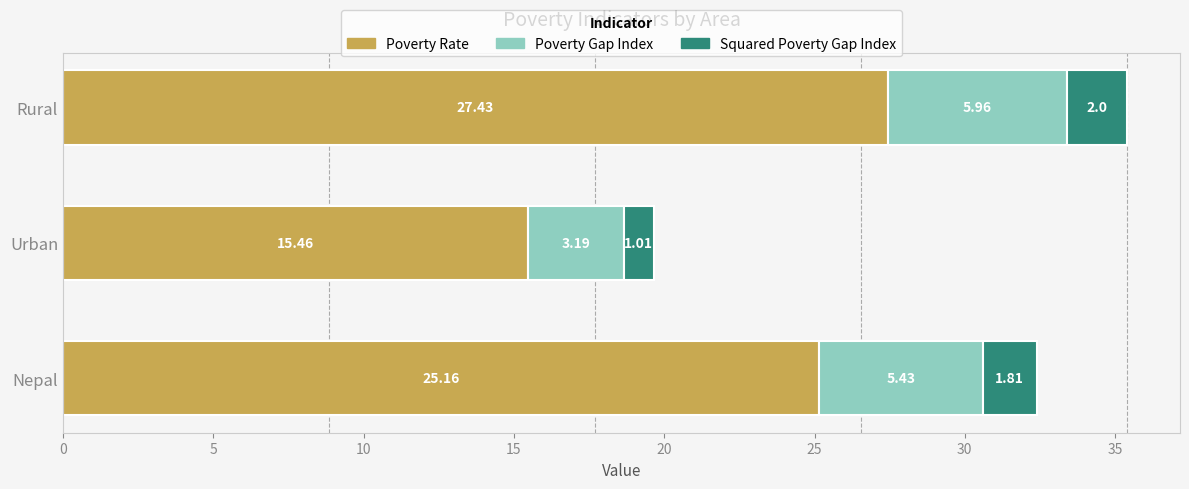

At which label is Poverty Rate closest to 21?

Nepal